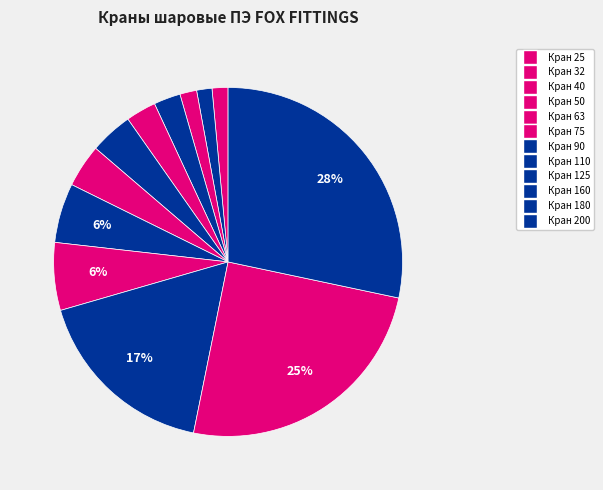

Count the number of slices in the pie.

12